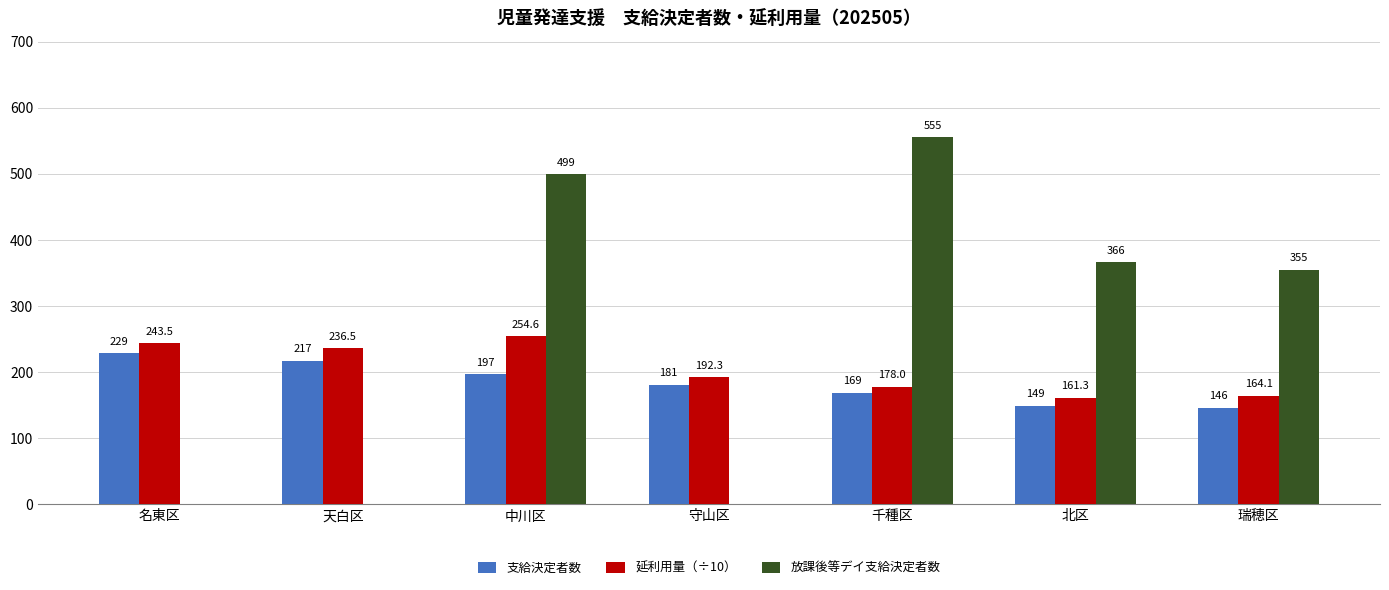

Reading left to right, what are all the values shown in this chart?

支給決定者数: 229.0	217.0	197.0	181.0	169.0	149.0	146.0
延利用量（÷10）: 243.5	236.5	254.6	192.3	178.0	161.3	164.1
放課後等デイ支給決定者数: 0.0	0.0	499.0	0.0	555.0	366.0	355.0